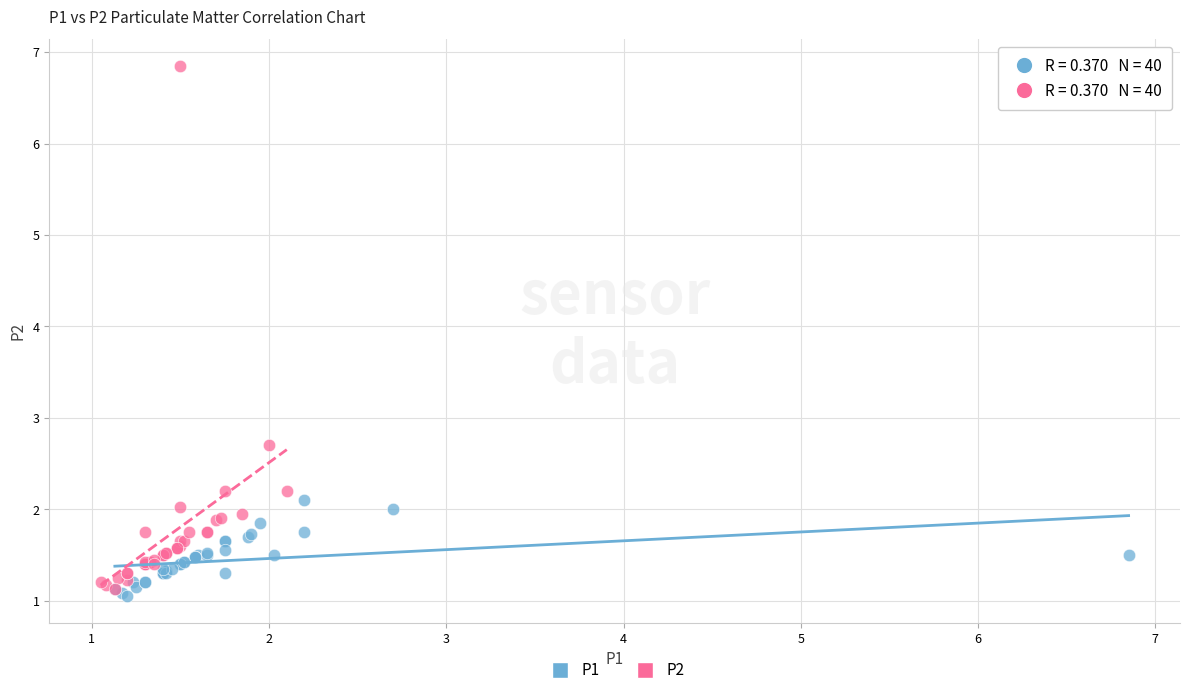

Which series contains the lowest Y value?

P1